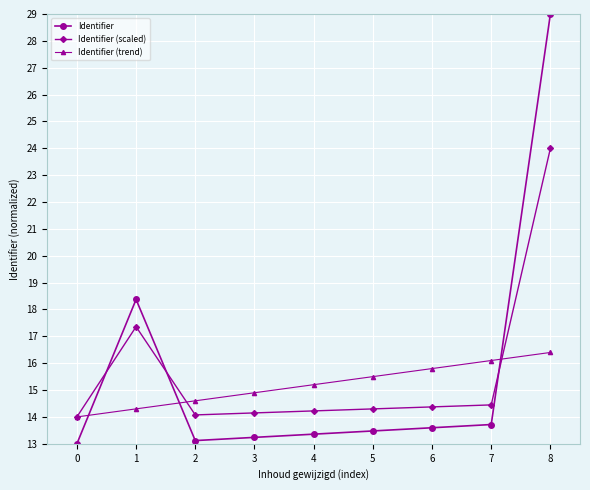

At which category does Identifier (scaled) reach its first local peak?

1